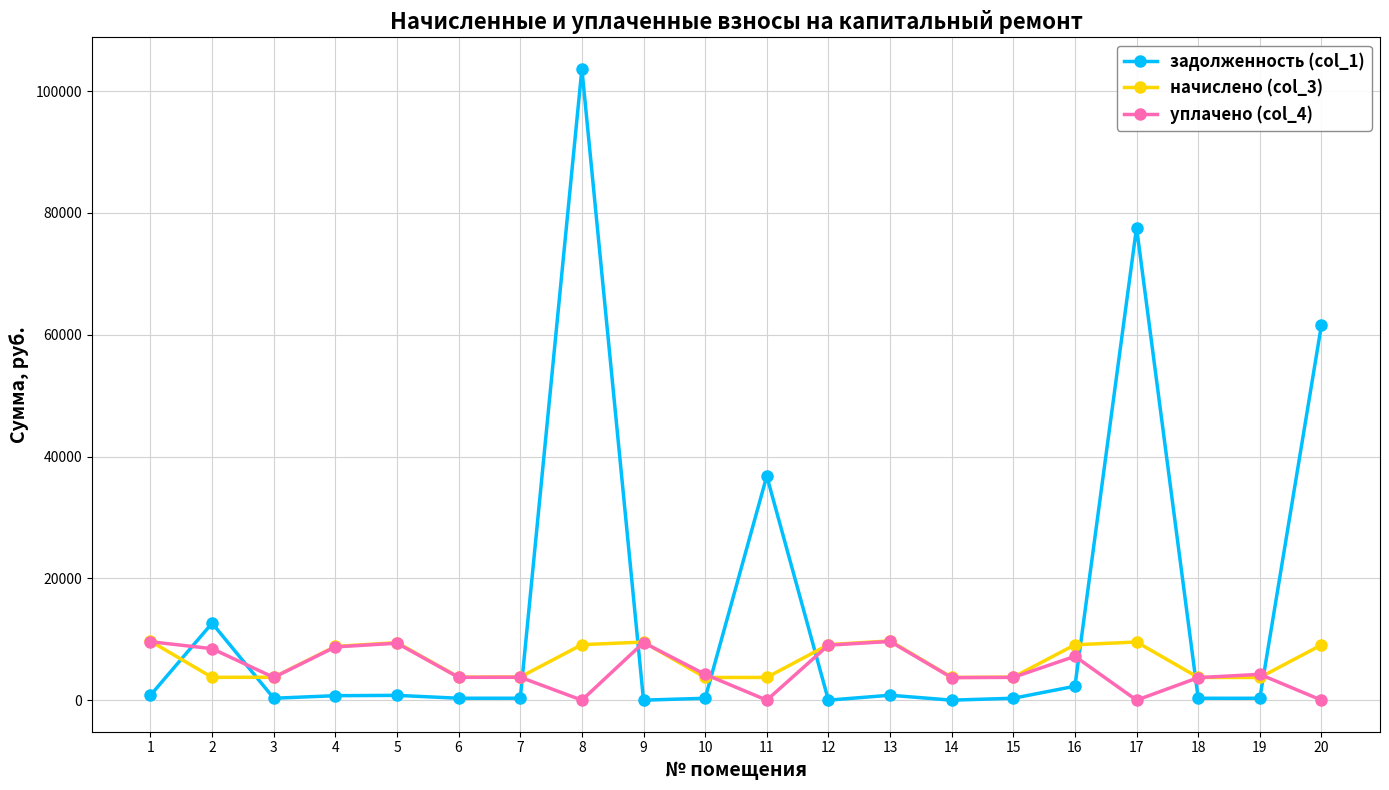

True or false: начислено (col_3) has a value of 3777.1 at 15.

True